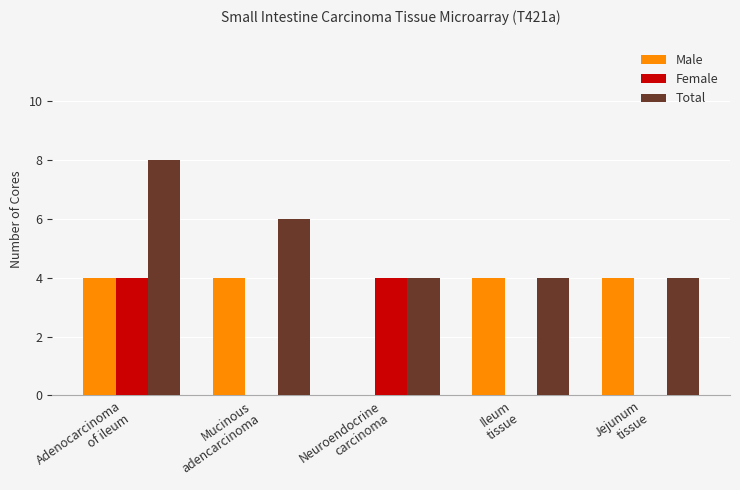

Reading left to right, list all the values displayed in this chart.

Male: 4	4	0	4	4
Female: 4	0	4	0	0
Total: 8	6	4	4	4